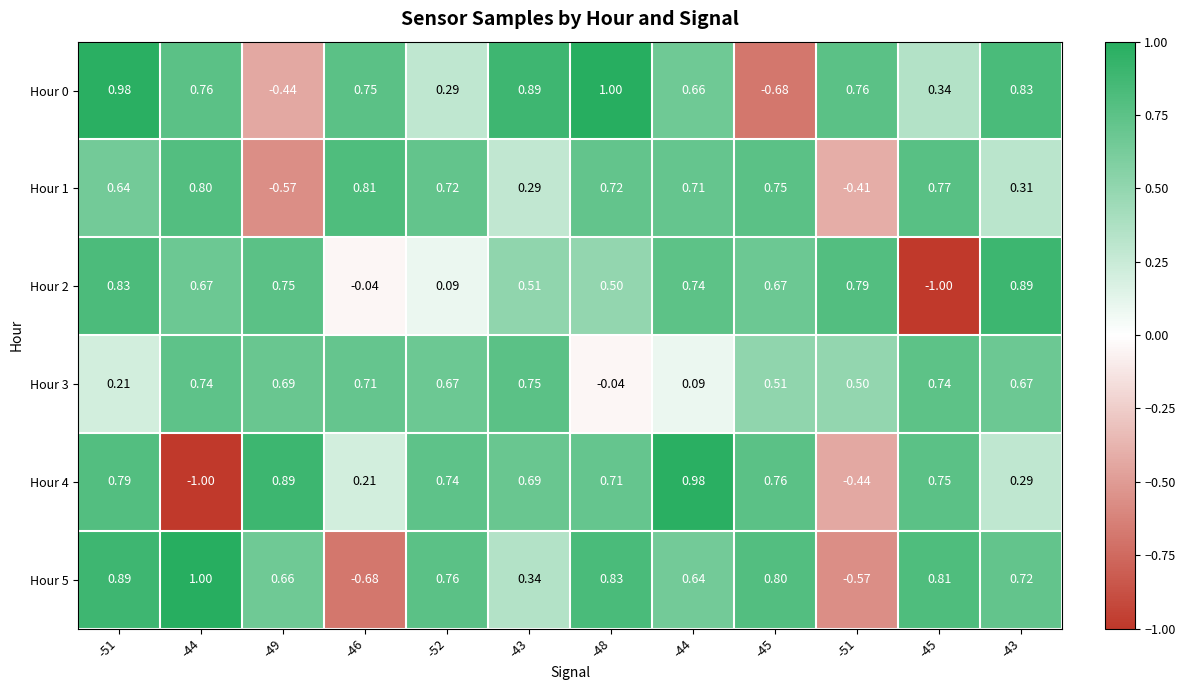

Reading right to left, transcribe all the data shown in this chart.

Hour 0: -43=0.8	-45=0.3	-51=0.8	-45=-0.7	-44=0.7	-48=1.0	-43=0.9	-52=0.3	-46=0.8	-49=-0.4	-44=0.8	-51=1.0
Hour 1: -43=0.3	-45=0.8	-51=-0.4	-45=0.8	-44=0.7	-48=0.7	-43=0.3	-52=0.7	-46=0.8	-49=-0.6	-44=0.8	-51=0.6
Hour 2: -43=0.9	-45=-1.0	-51=0.8	-45=0.7	-44=0.7	-48=0.5	-43=0.5	-52=0.1	-46=-0.0	-49=0.8	-44=0.7	-51=0.8
Hour 3: -43=0.7	-45=0.7	-51=0.5	-45=0.5	-44=0.1	-48=-0.0	-43=0.8	-52=0.7	-46=0.7	-49=0.7	-44=0.7	-51=0.2
Hour 4: -43=0.3	-45=0.8	-51=-0.4	-45=0.8	-44=1.0	-48=0.7	-43=0.7	-52=0.7	-46=0.2	-49=0.9	-44=-1.0	-51=0.8
Hour 5: -43=0.7	-45=0.8	-51=-0.6	-45=0.8	-44=0.6	-48=0.8	-43=0.3	-52=0.8	-46=-0.7	-49=0.7	-44=1.0	-51=0.9